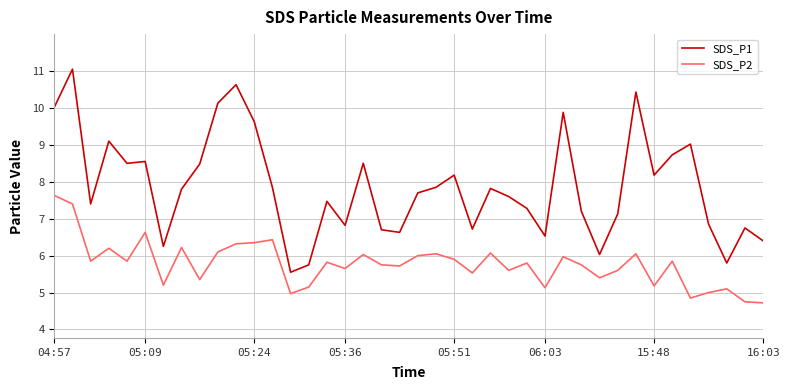

What is the difference between the maximum and minimum values in the SDS_P2 series?

2.9